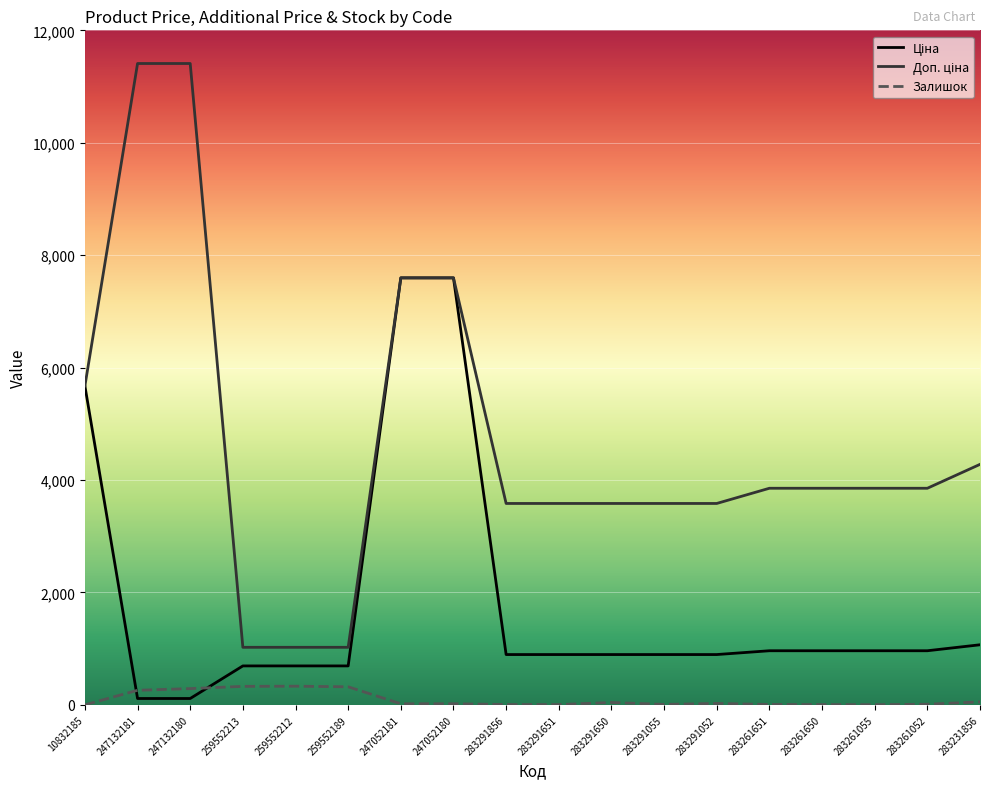

The Залишок series shows 43.0 at 283291650. True or false?

True